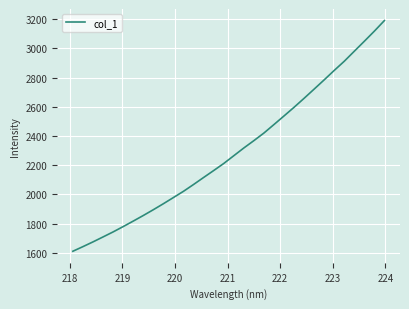

What is the difference between the maximum and minimum values?

1579.6